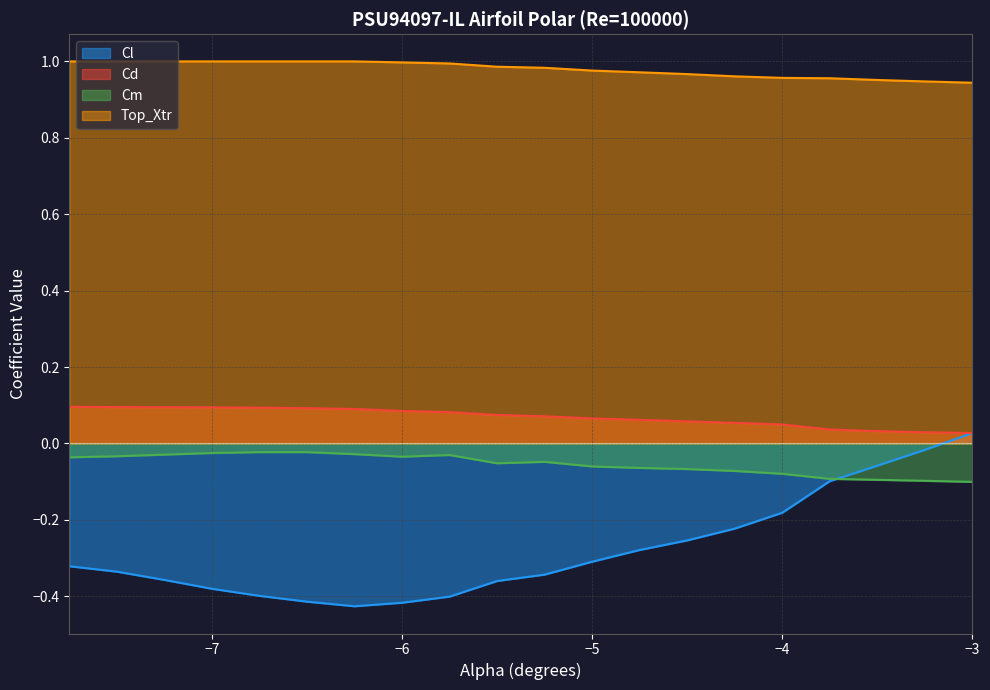

What is the difference between the maximum and second lowest values in the Top_Xtr series?

0.1